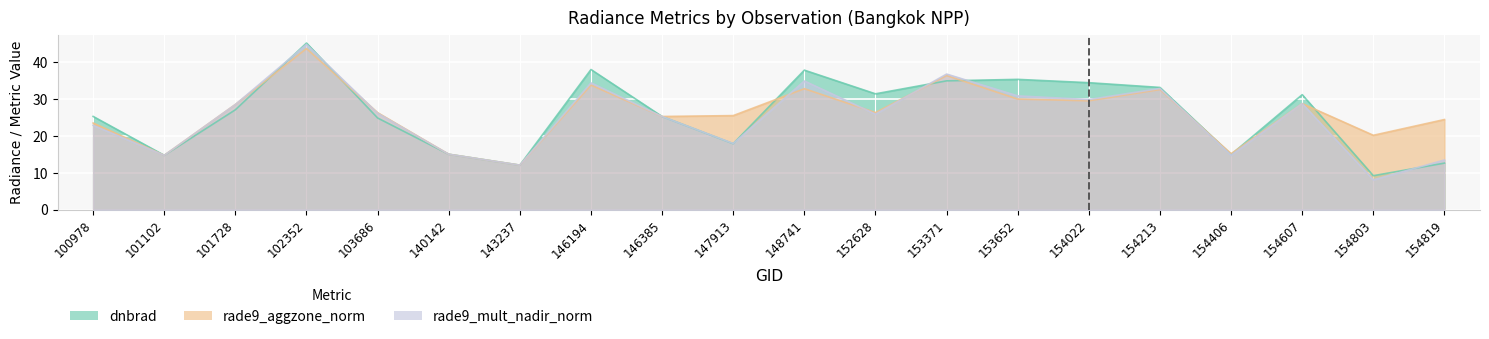

Is the value of dnbrad at 143237 greater than the value of rade9_mult_nadir_norm at 154406?

No